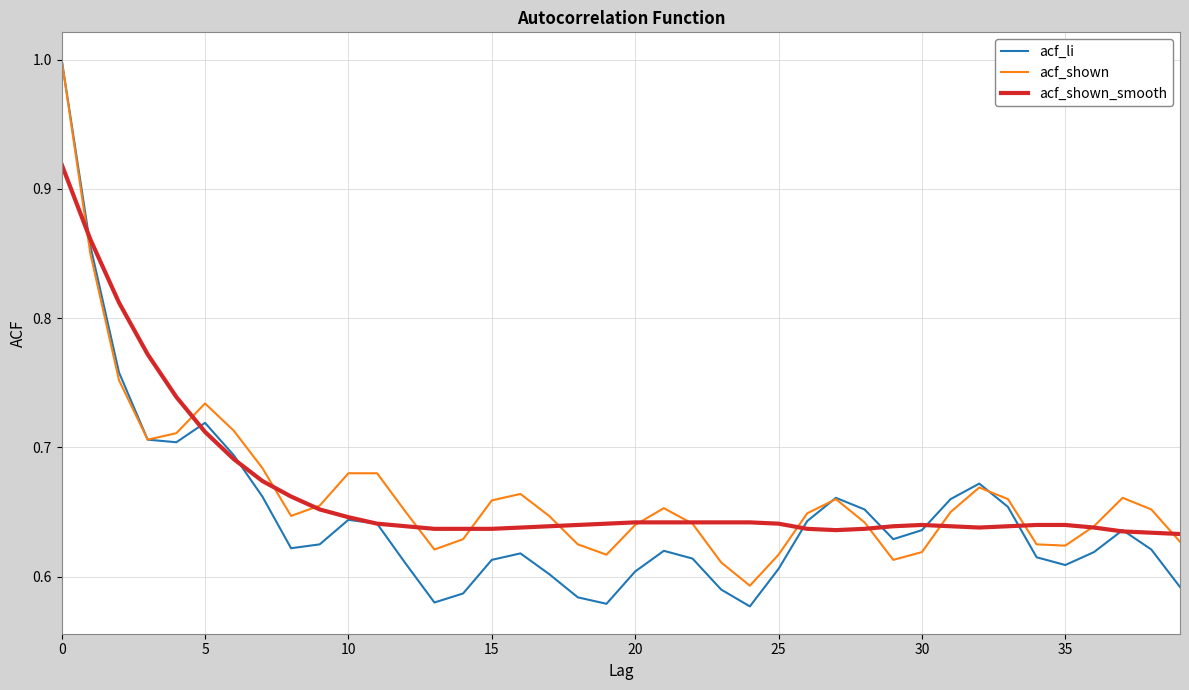

What are all the series names shown in the legend?

acf_li, acf_shown, acf_shown_smooth